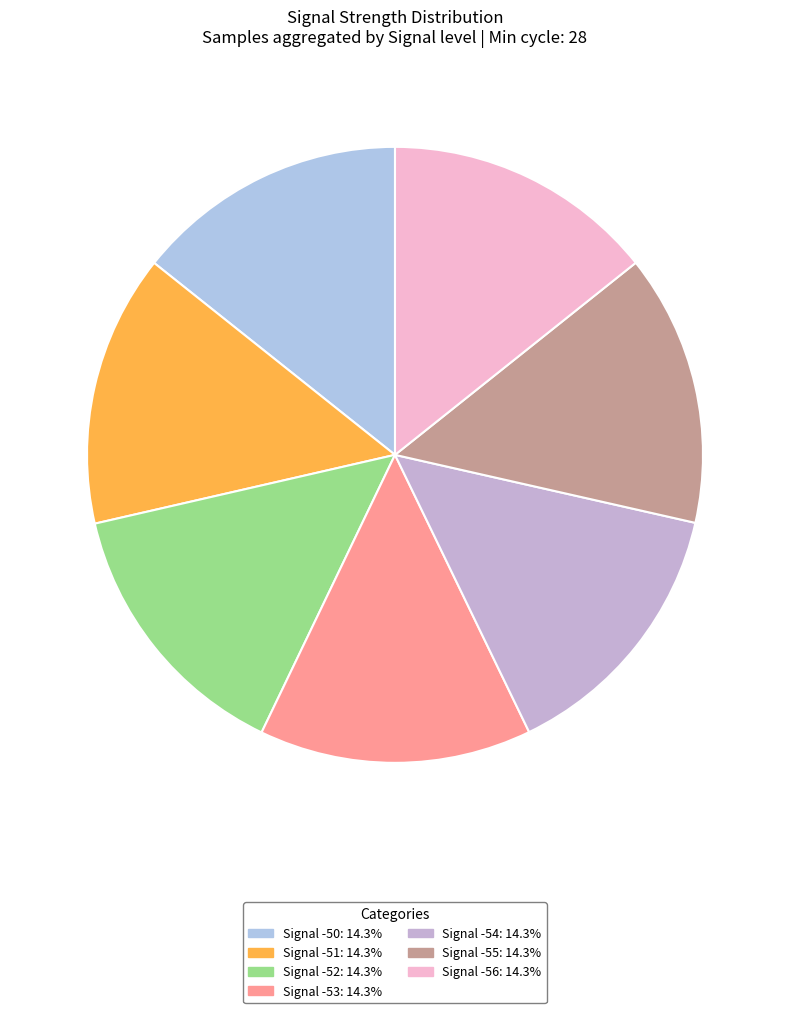

Which category has the biggest portion of the pie?

-53